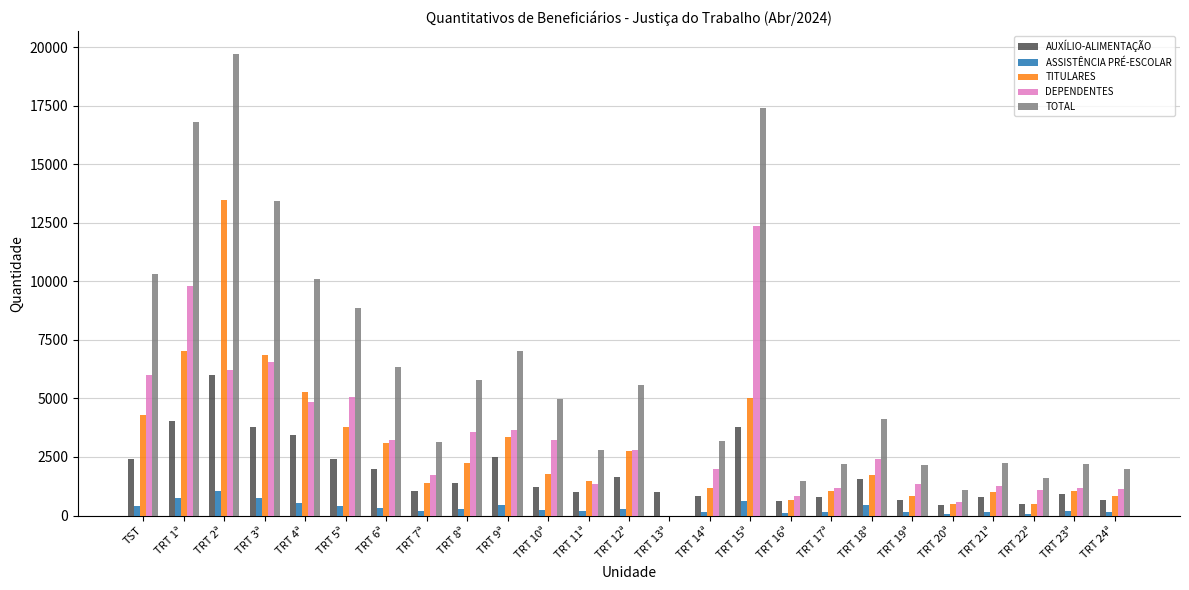

True or false: TITULARES has a value of 808 at TRT 11ª.

False